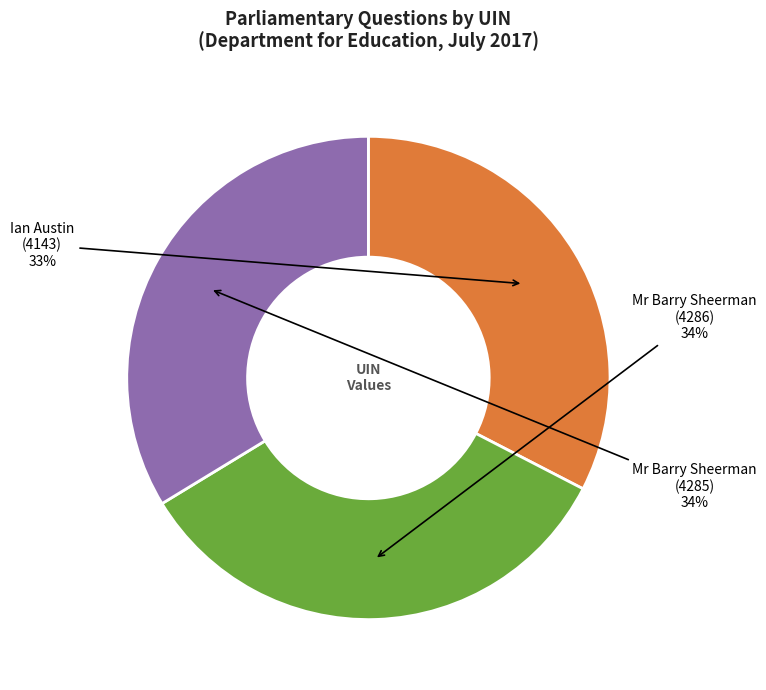

To the nearest percent, what is the difference between the largest and smallest slice percentages?

1%